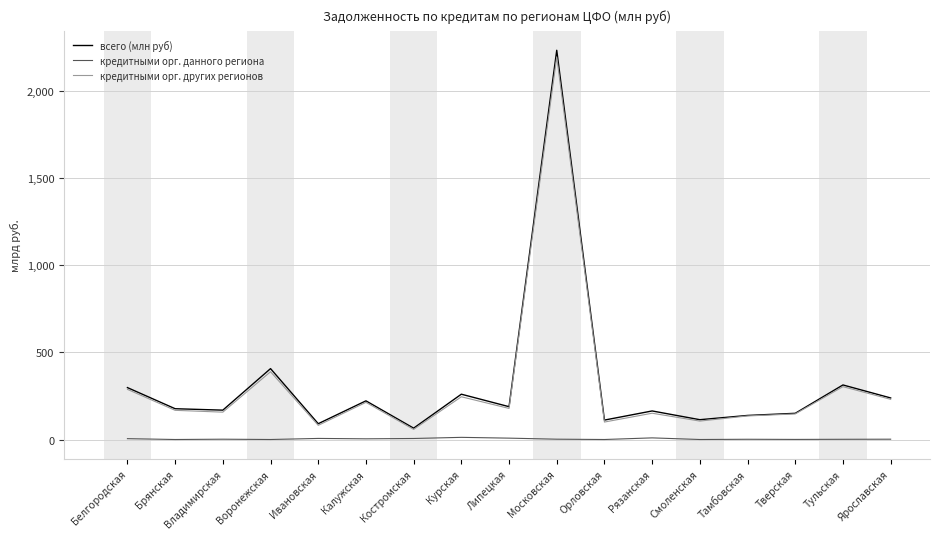

What is the total value across all series at Брянская?

343.6